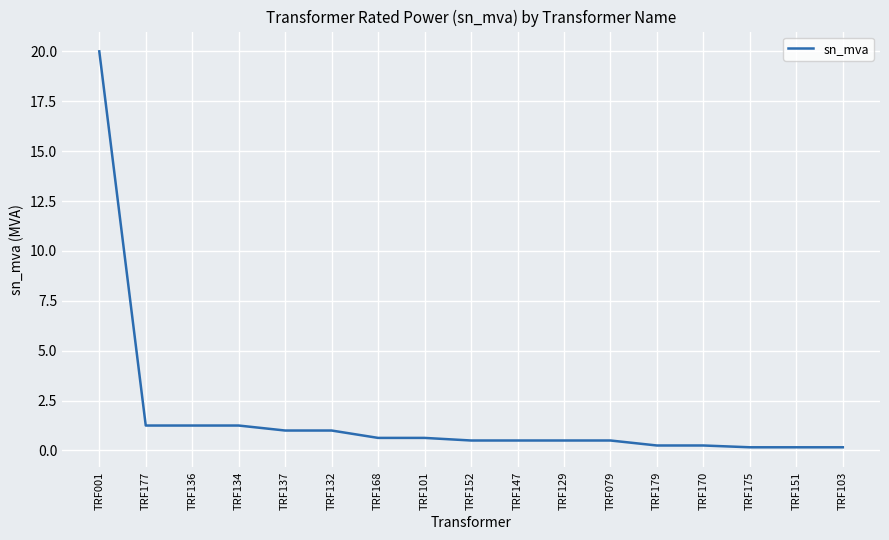

What position from the left is TRF170?

14